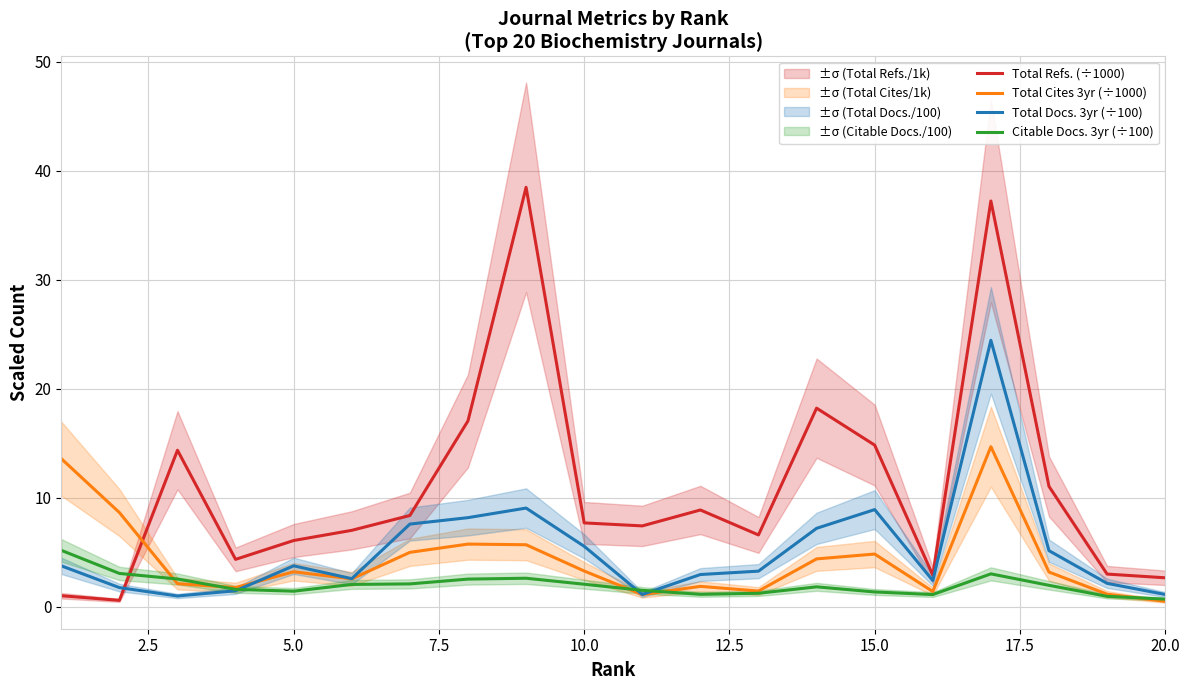

True or false: Total Cites 3yr (÷1000) and Total Refs. (÷1000) cross at least once.

True